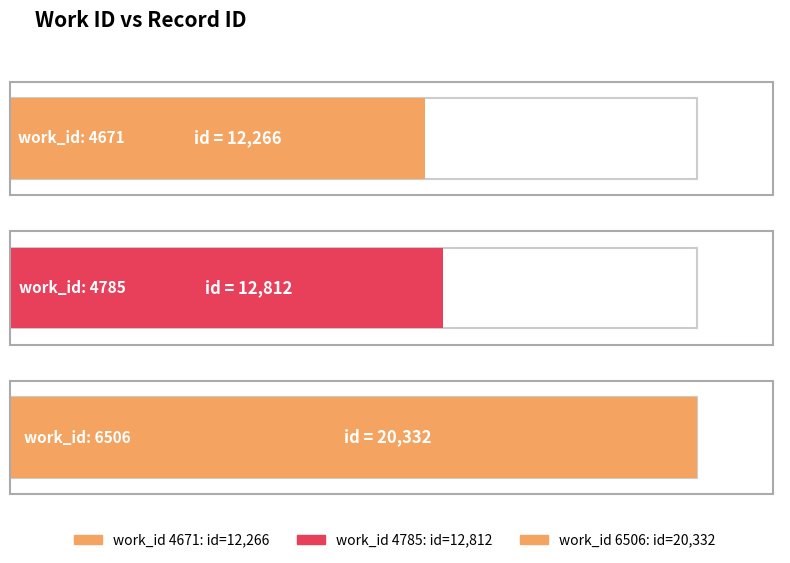

Reading right to left, what are all the values shown in this chart?

6506=20332	4785=12812	4671=12266